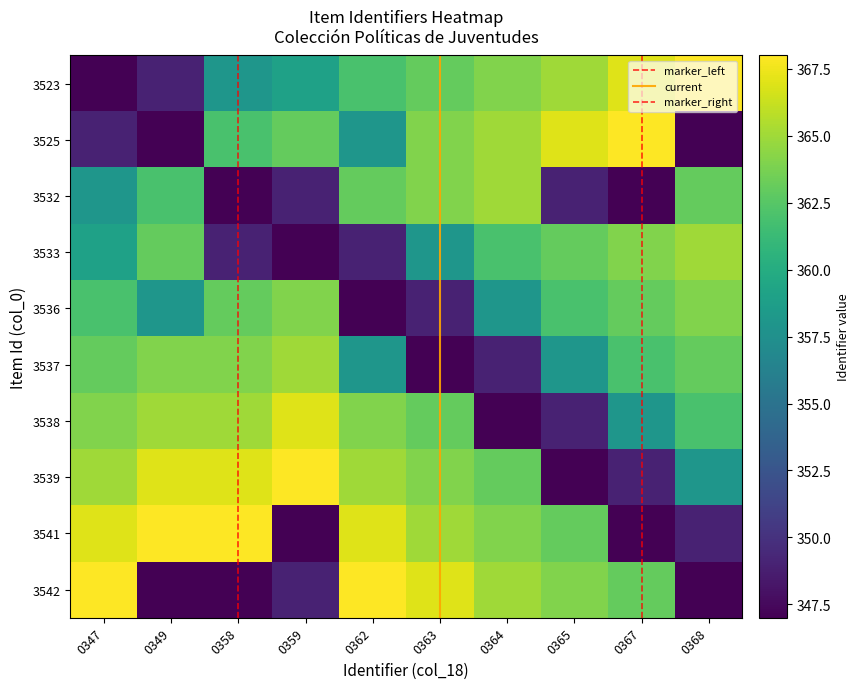

What is the approximate value of 3532 at 0365?

349